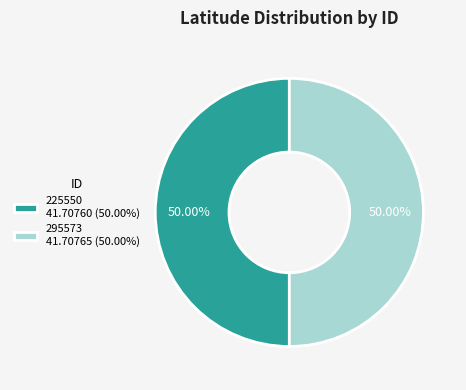

Do 295573 41.70765 (50.00%) and 225550 41.70760 (50.00%) together represent more than half of the pie?

Yes